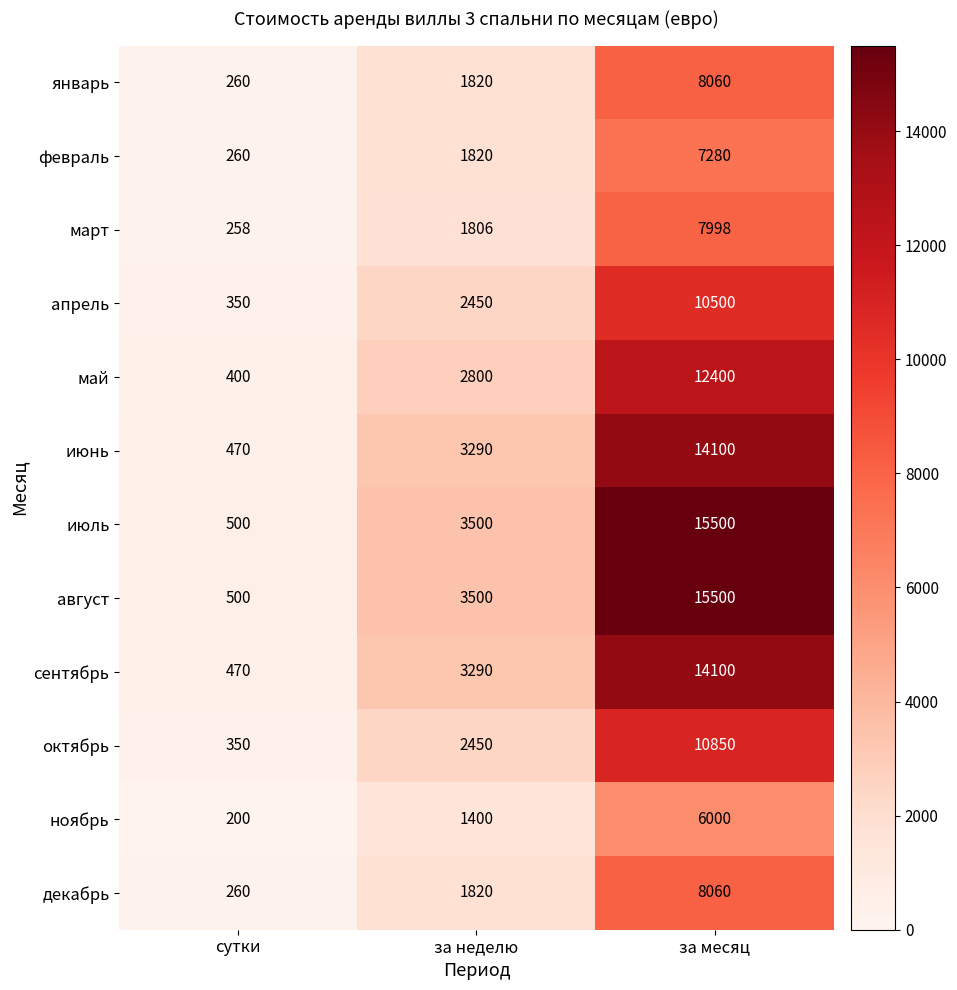

How many data points does each series have?

3